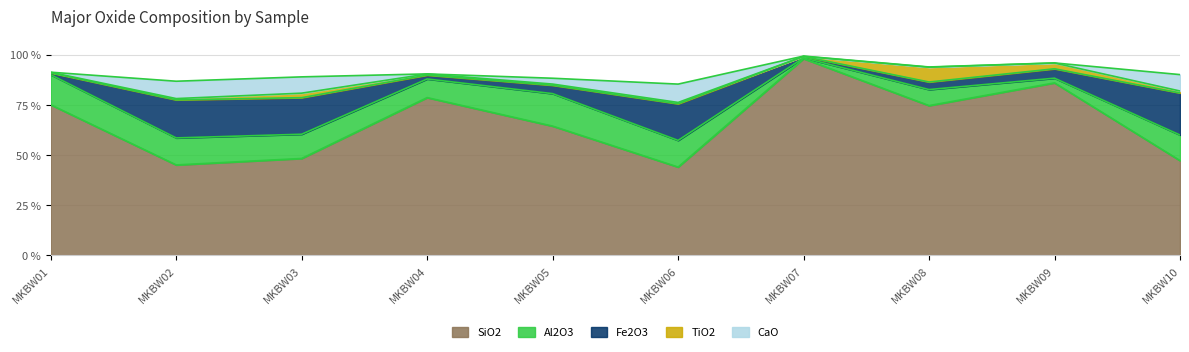

Rank the categories by SiO2 value from highest to lowest.

MKBW07, MKBW09, MKBW04, MKBW01, MKBW08, MKBW05, MKBW03, MKBW10, MKBW02, MKBW06